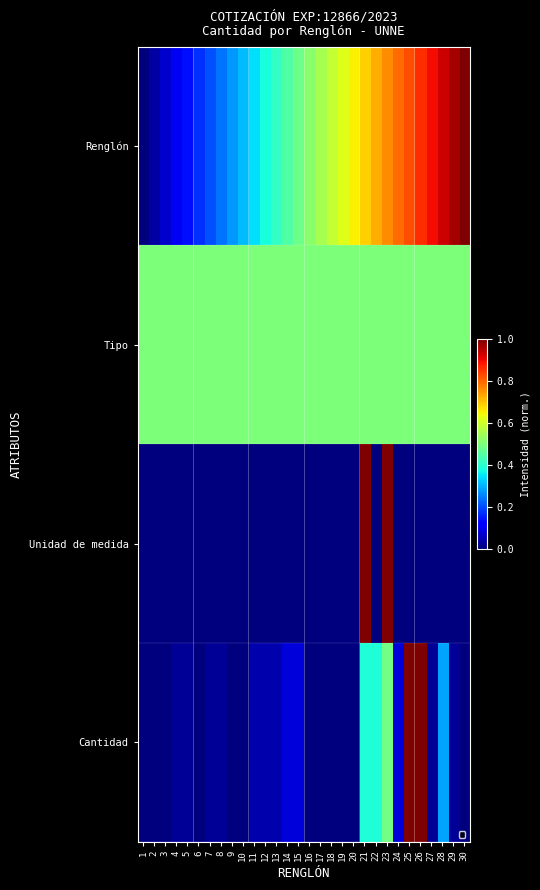

At which category is the sum across all series the highest?

23